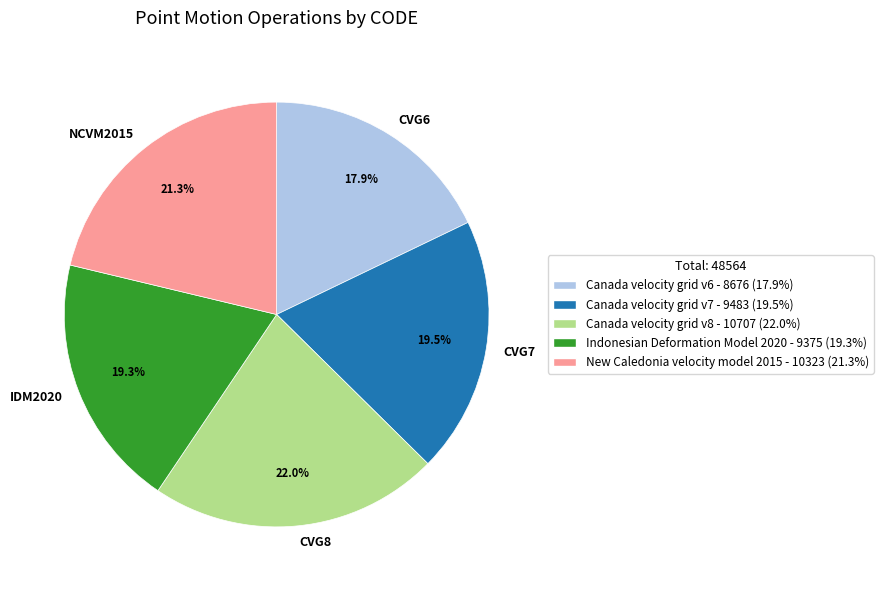

Which category has the smallest portion of the pie?

CVG6